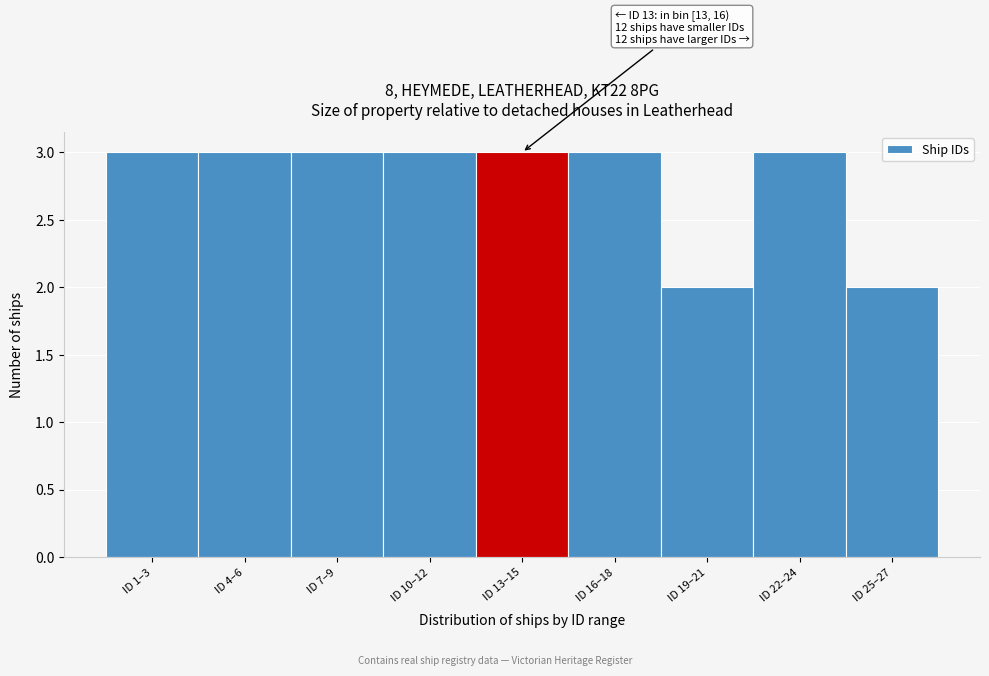

Reading right to left, transcribe all the data shown in this chart.

ID 25–27=2	ID 22–24=3	ID 19–21=2	ID 16–18=3	ID 13–15=3	ID 10–12=3	ID 7–9=3	ID 4–6=3	ID 1–3=3